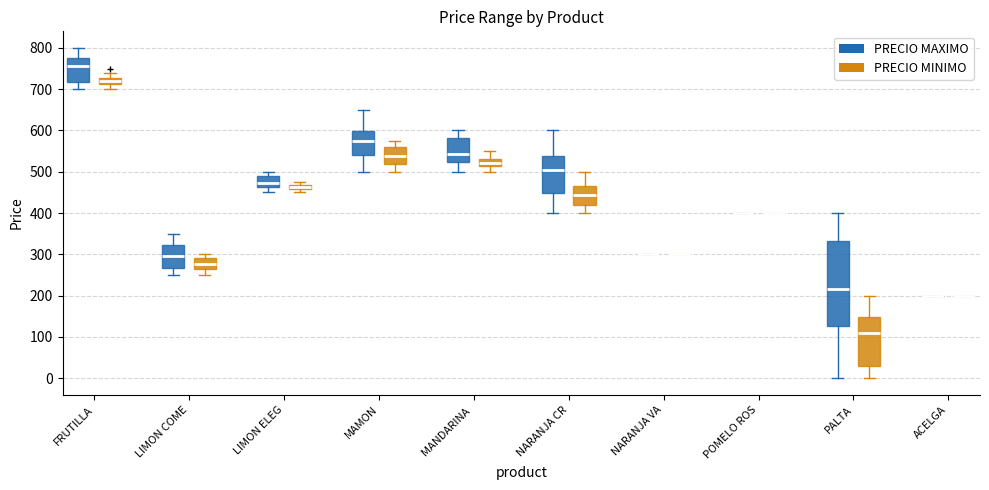

Which box is the tallest, from its lower edge to its upper edge?

PALTA (PRECIO MAXIMO)